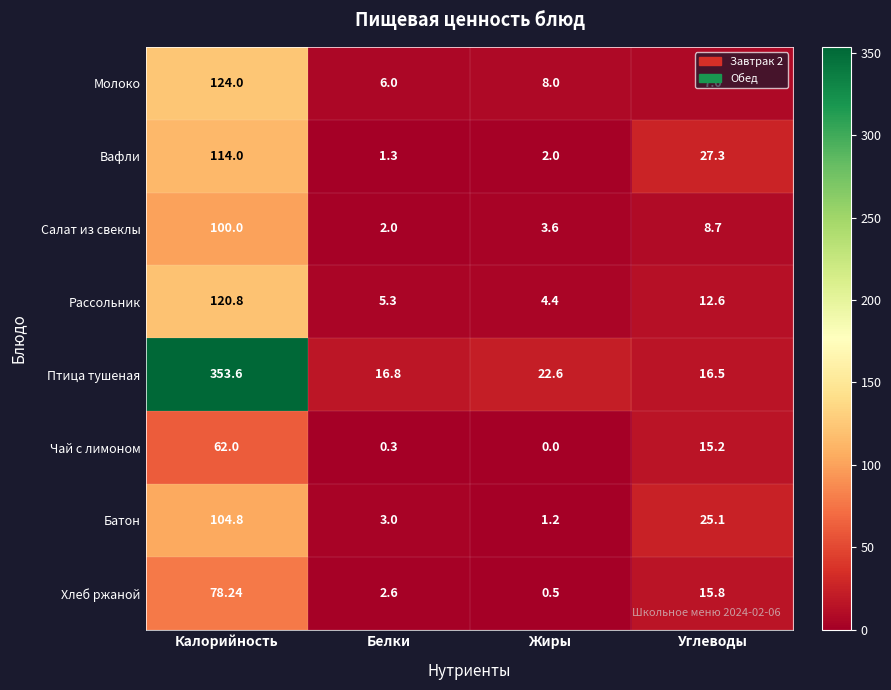

At which label does Вафли first exceed 27?

Калорийность